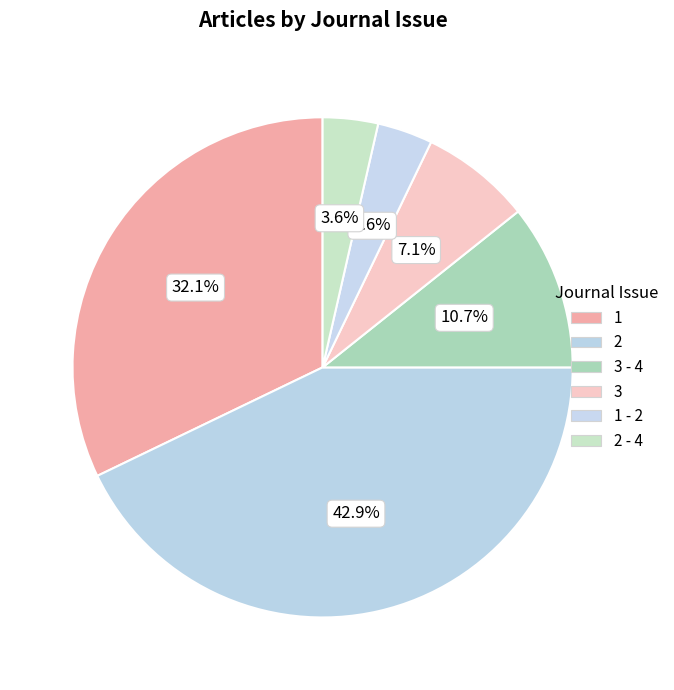

How many segments does this pie chart have?

6